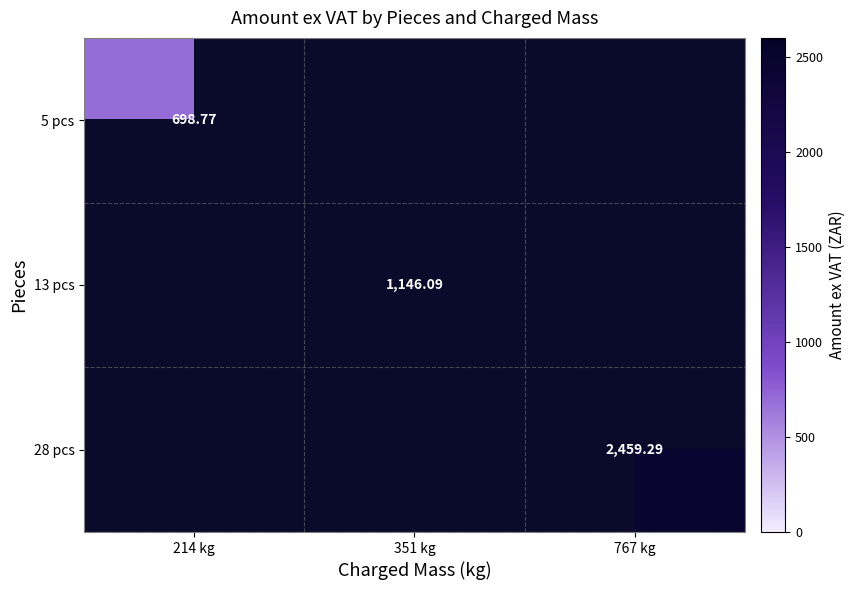

What is the minimum value shown in the chart?

698.8